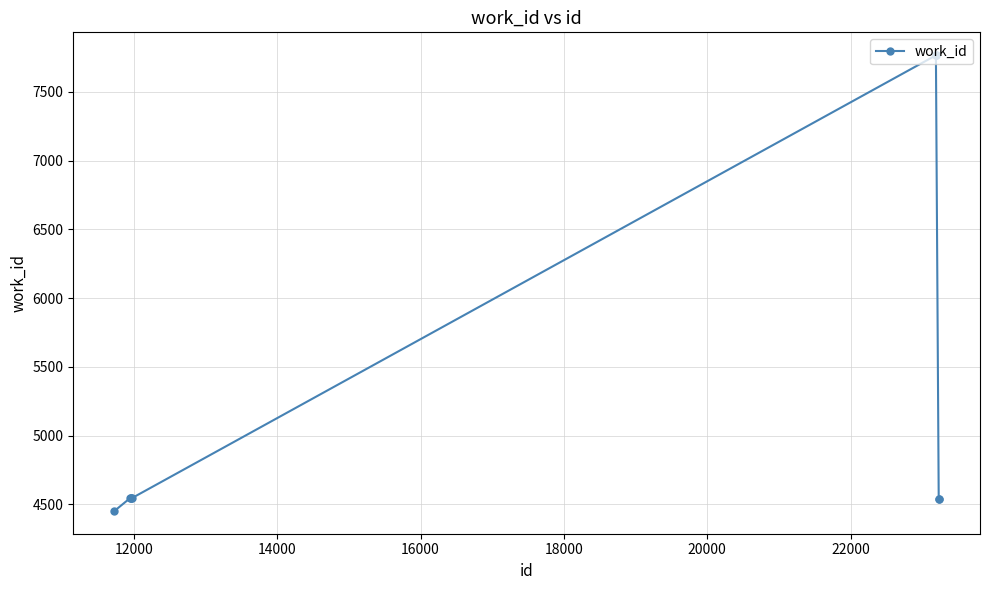

What is the difference between the maximum and minimum values?

3315